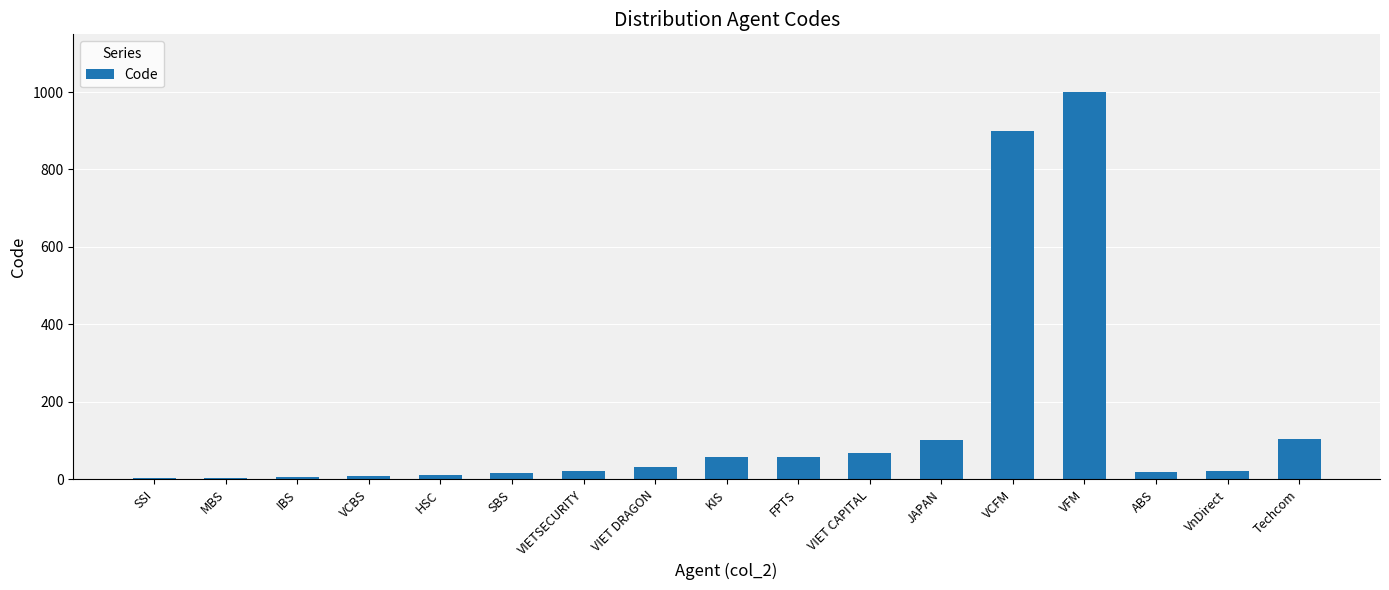

Which label corresponds to the largest value in the chart?

VFM